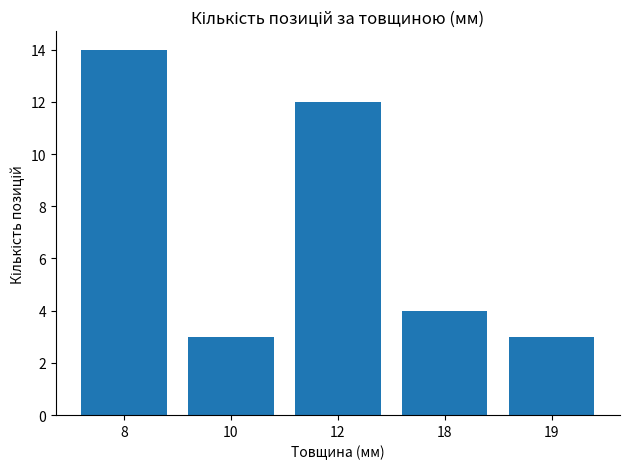

What is the maximum value shown in the chart?

14